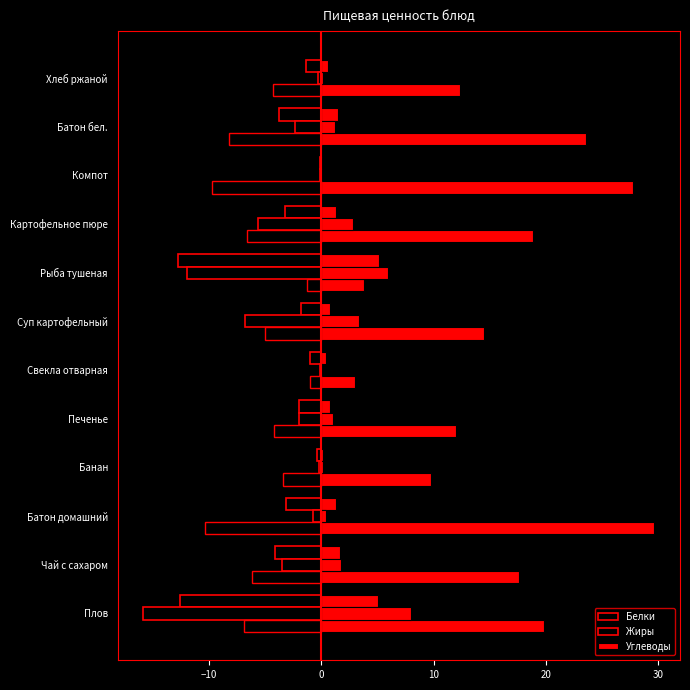

What is the value of the Белки bar at the 12th from the left?

-1.4